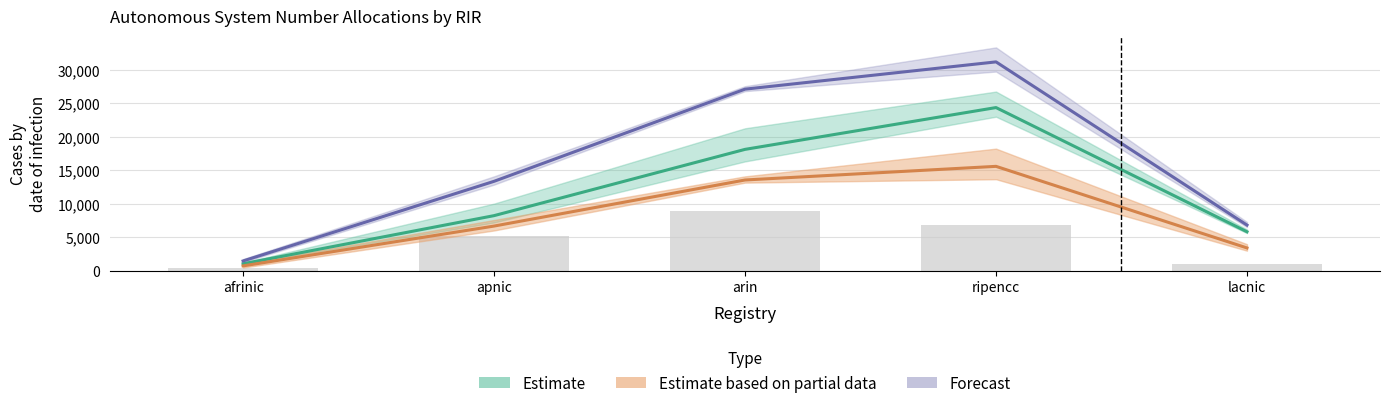

What is the total value across all series at ripencc?

71093.5